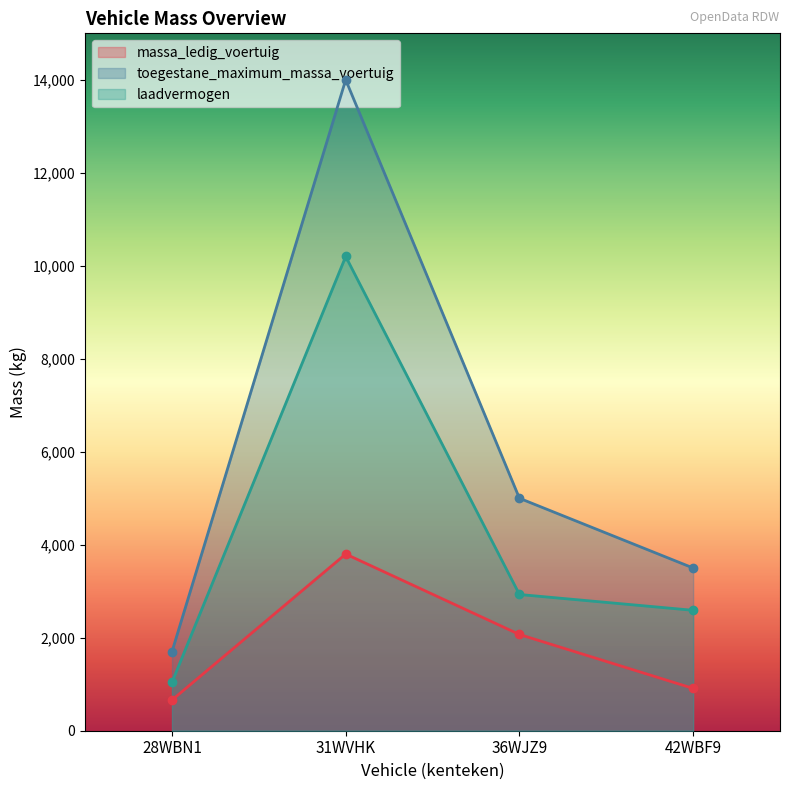

Count the number of data series in this chart.

3